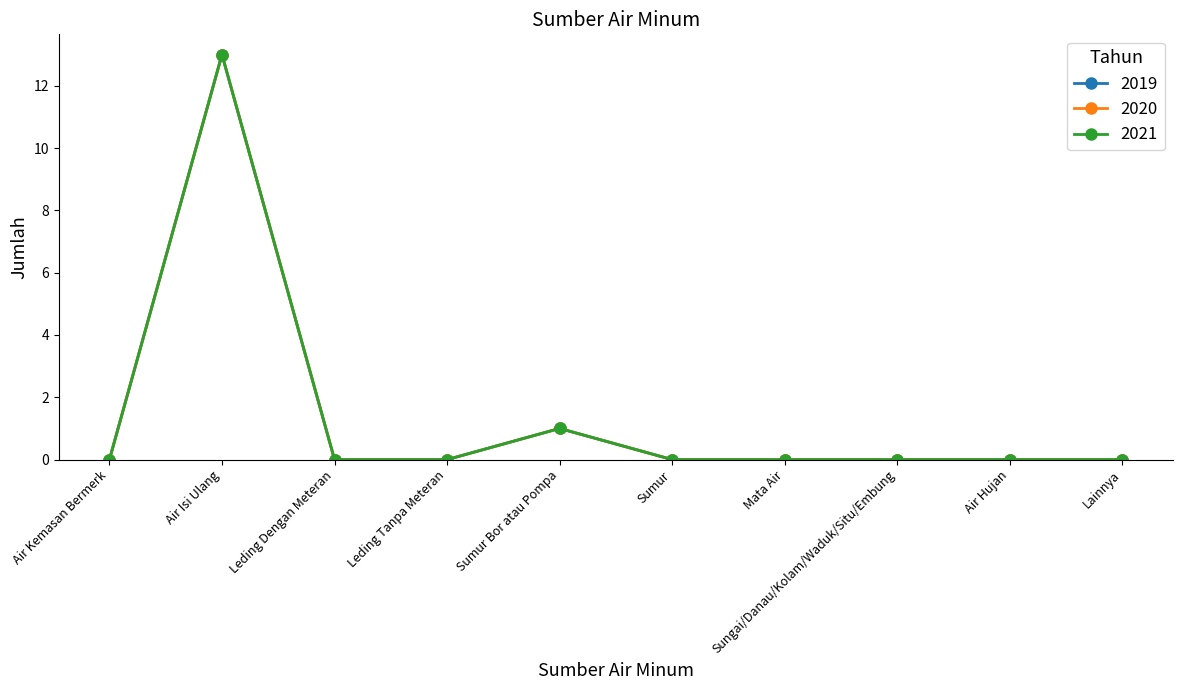

Does the chart display data point markers on the line(s)?

Yes